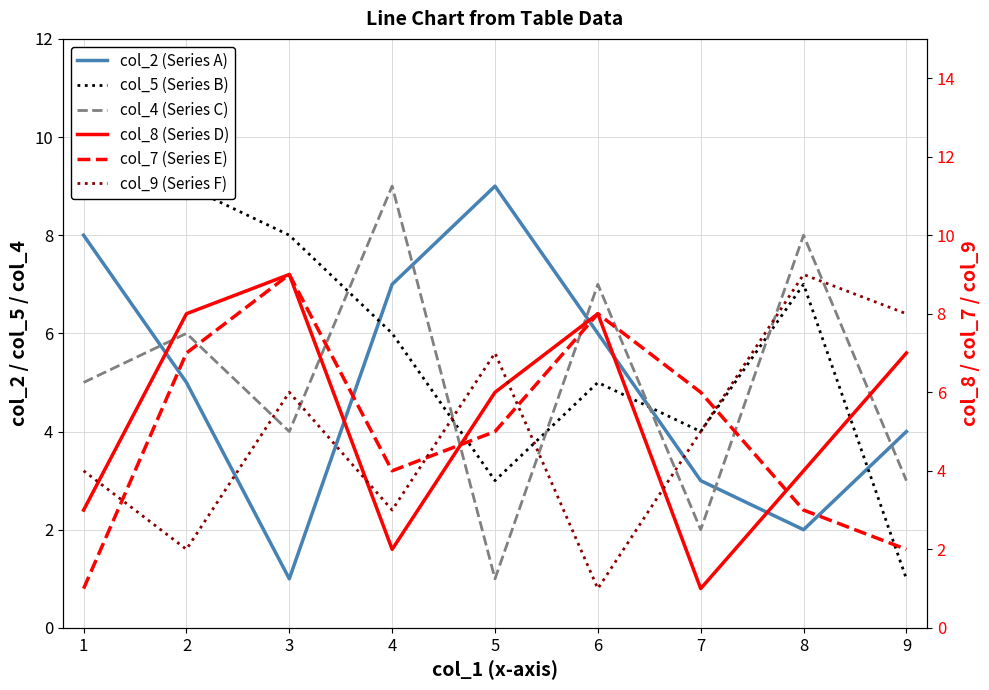

Between 6 and 9, which is larger?

6